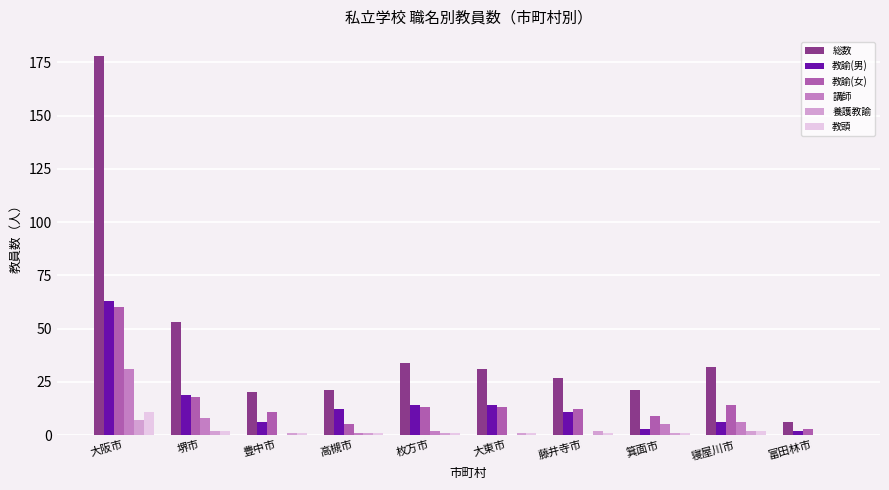

Does the chart contain stacked bars?

No